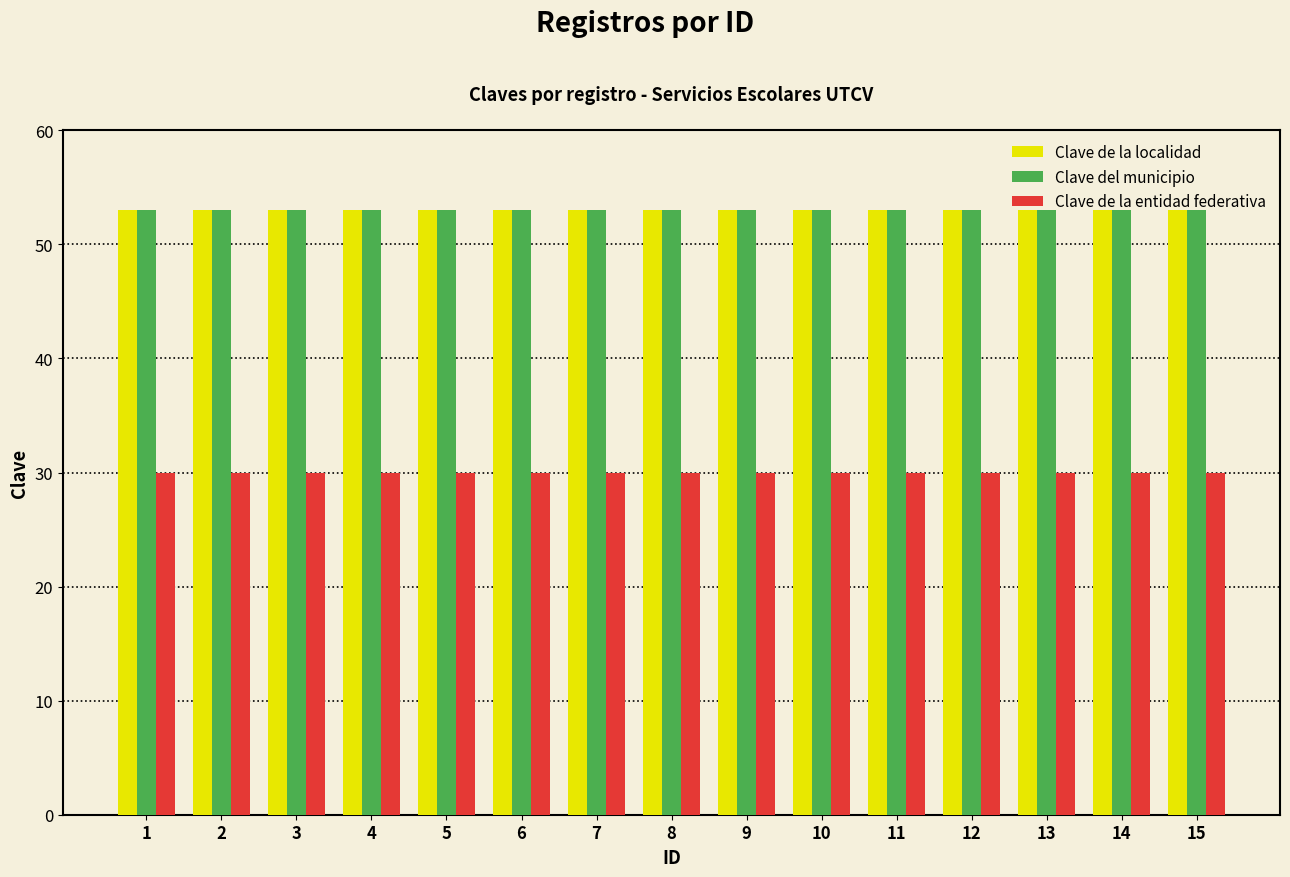

What is the minimum value shown in the chart?

30